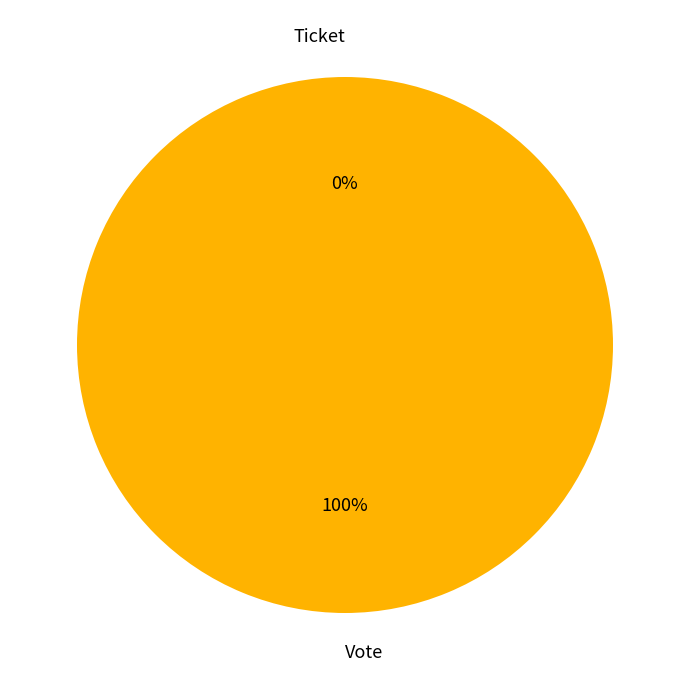

Combined, do Vote and Ticket account for over 50%?

Yes